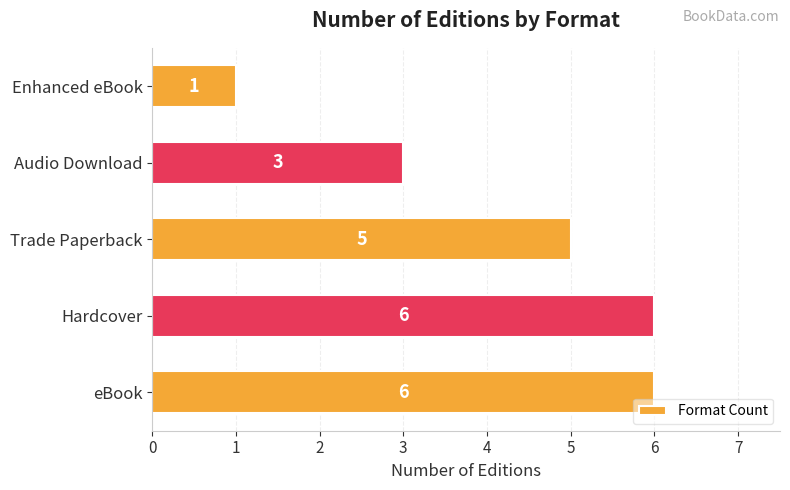

Reading top to bottom, extract all data points from this chart.

Enhanced eBook=1	Audio Download=3	Trade Paperback=5	Hardcover=6	eBook=6